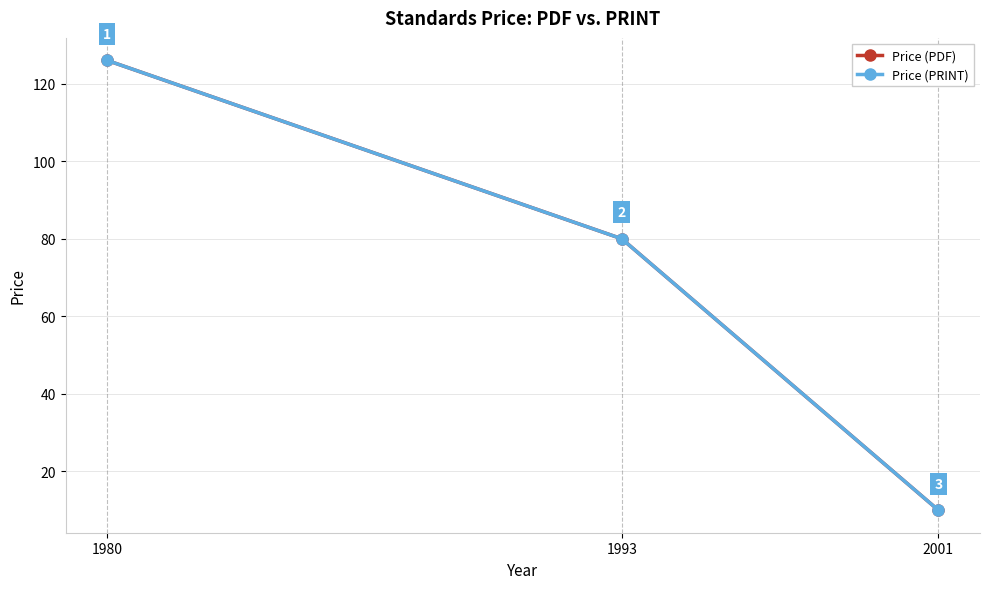

How many lines are shown in the chart?

2